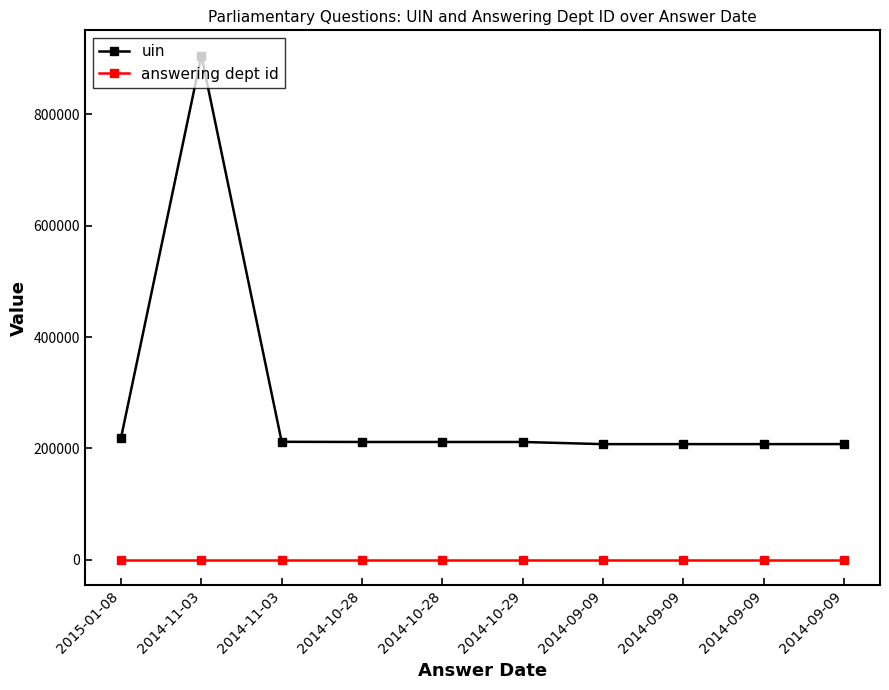

List the series in order of their overall mean, highest first.

uin, answering dept id